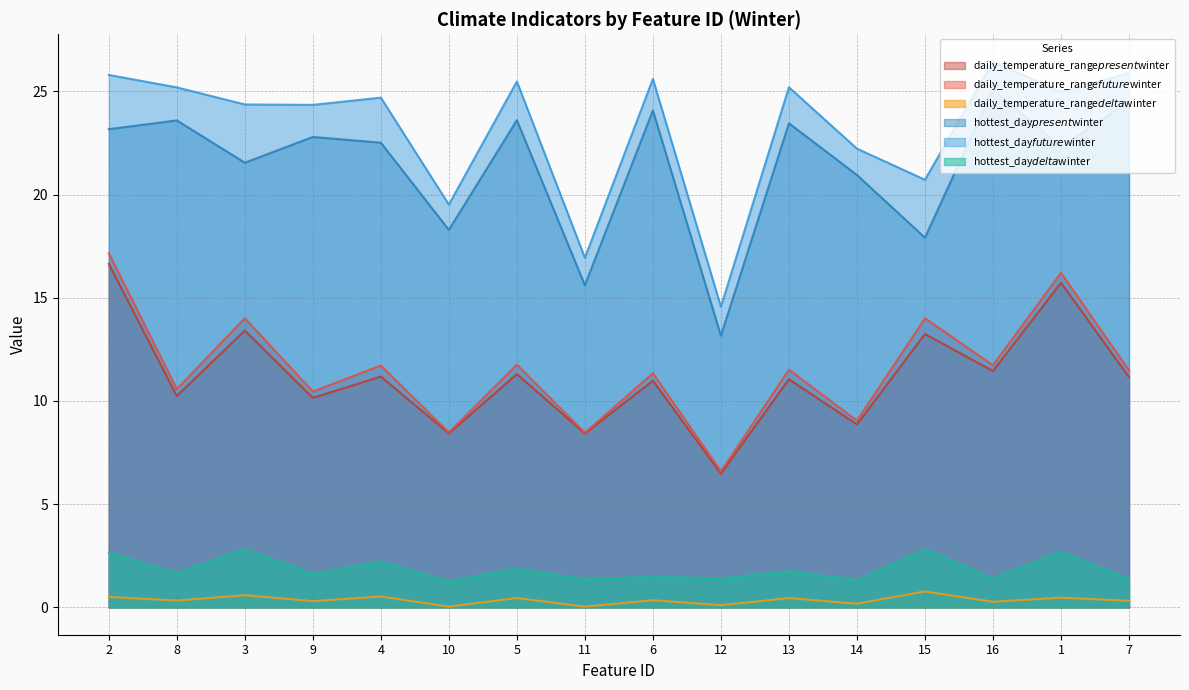

Rank the series by their maximum value, from lowest to highest.

daily_temperature_range$delta$winter, hottest_day$delta$winter, daily_temperature_range$present$winter, daily_temperature_range$future$winter, hottest_day$present$winter, hottest_day$future$winter